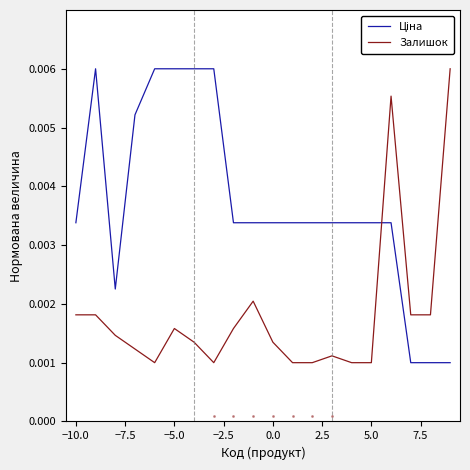

Does the chart display data point markers on the line(s)?

No